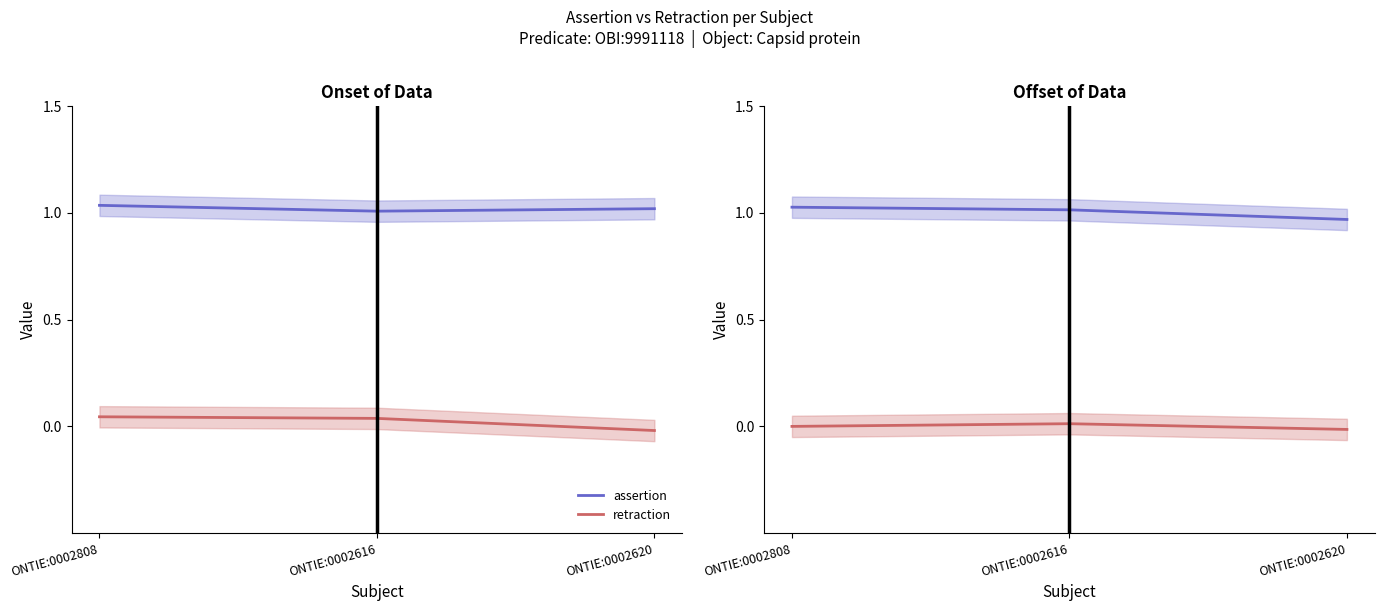

The value of retraction at ONTIE:0002616 is 0.0. True or false?

False